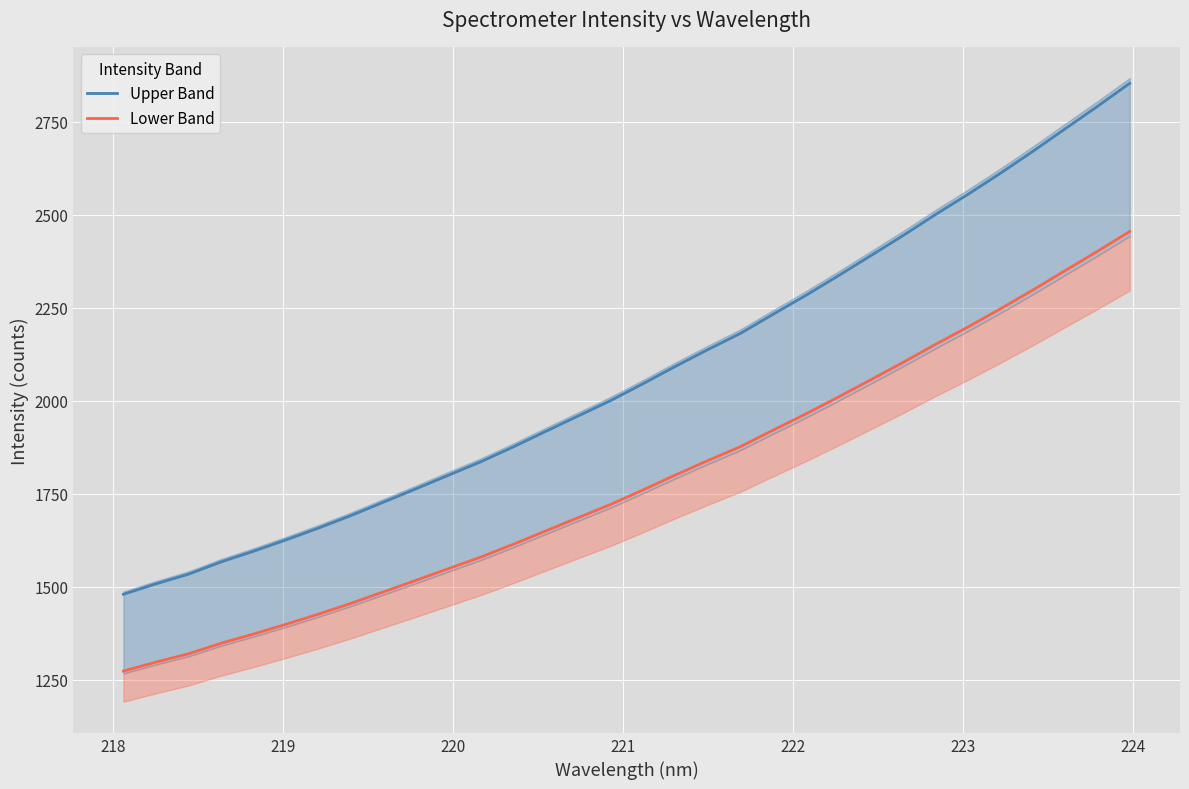

How many values in the Upper Band series exceed 2045?

16